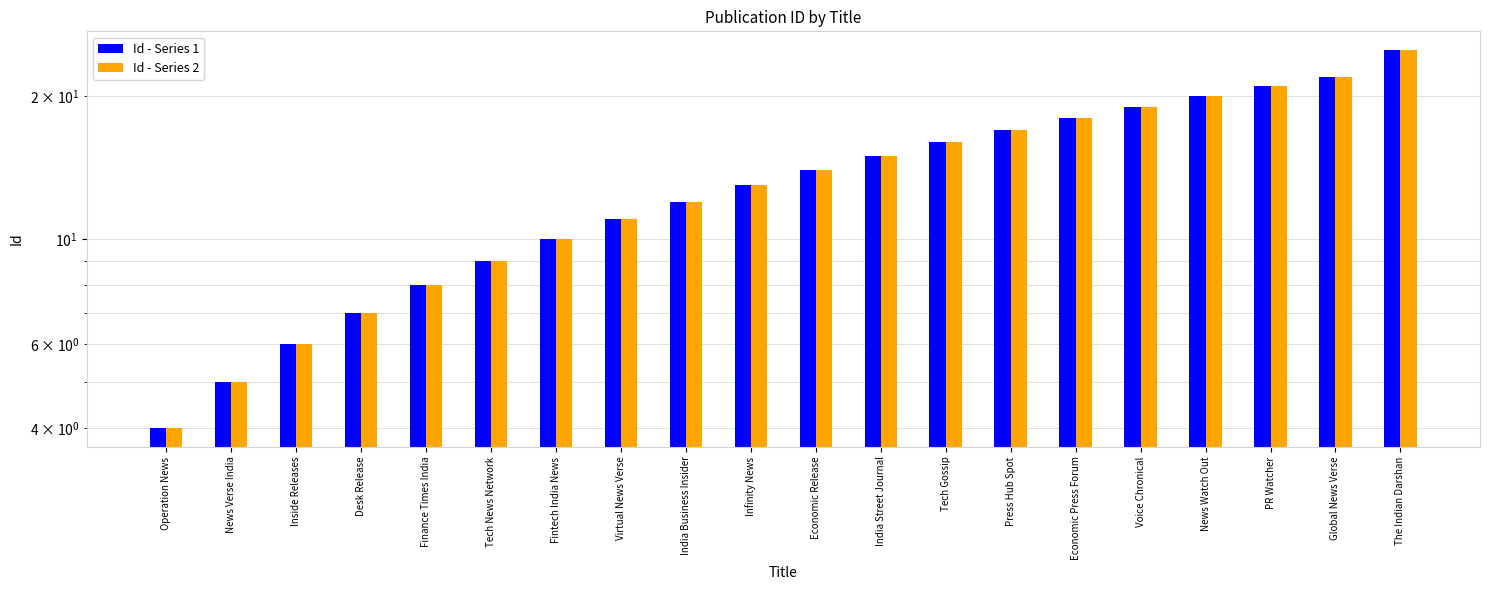

List the labels in order of Id - Series 1 value, largest first.

The Indian Darshan, Global News Verse, PR Watcher, News Watch Out, Voice Chronical, Economic Press Forum, Press Hub Spot, Tech Gossip, India Street Journal, Economic Release, Infinity News, India Business Insider, Virtual News Verse, Fintech India News, Tech News Network, Finance Times India, Desk Release, Inside Releases, News Verse India, Operation News